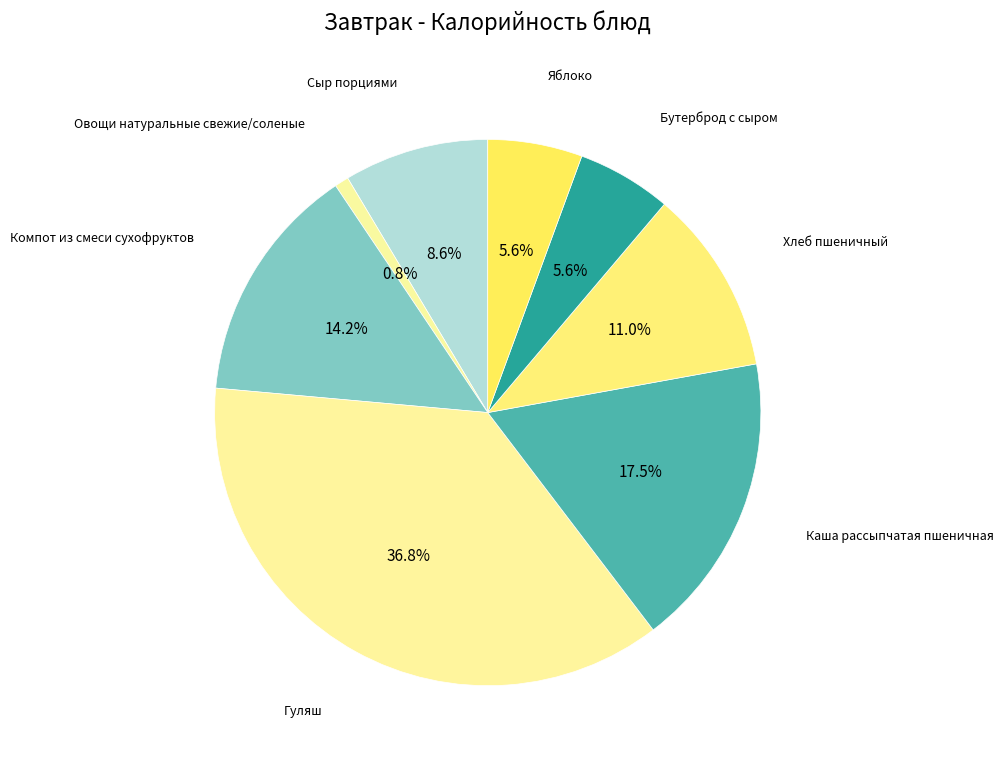

How many slices are in this pie chart?

8